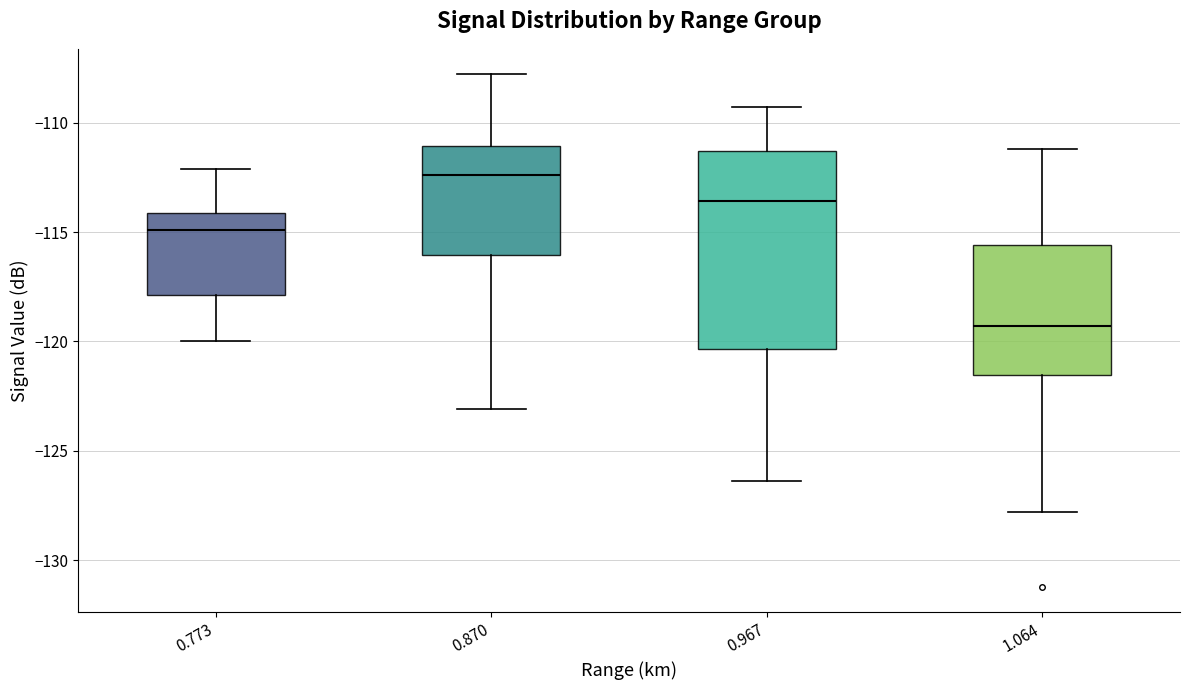

Which box is the tallest, from its lower edge to its upper edge?

0.967